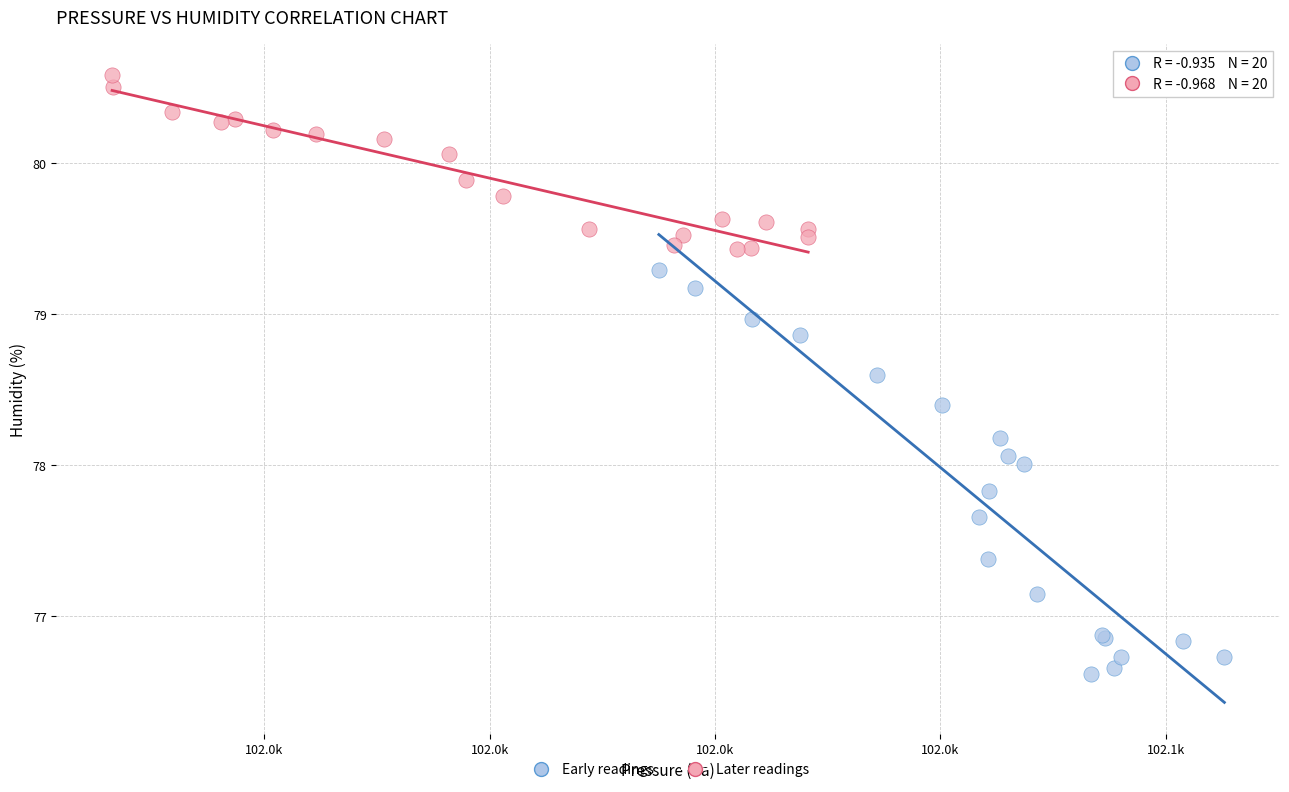

Which series contains the lowest Y value?

Early readings